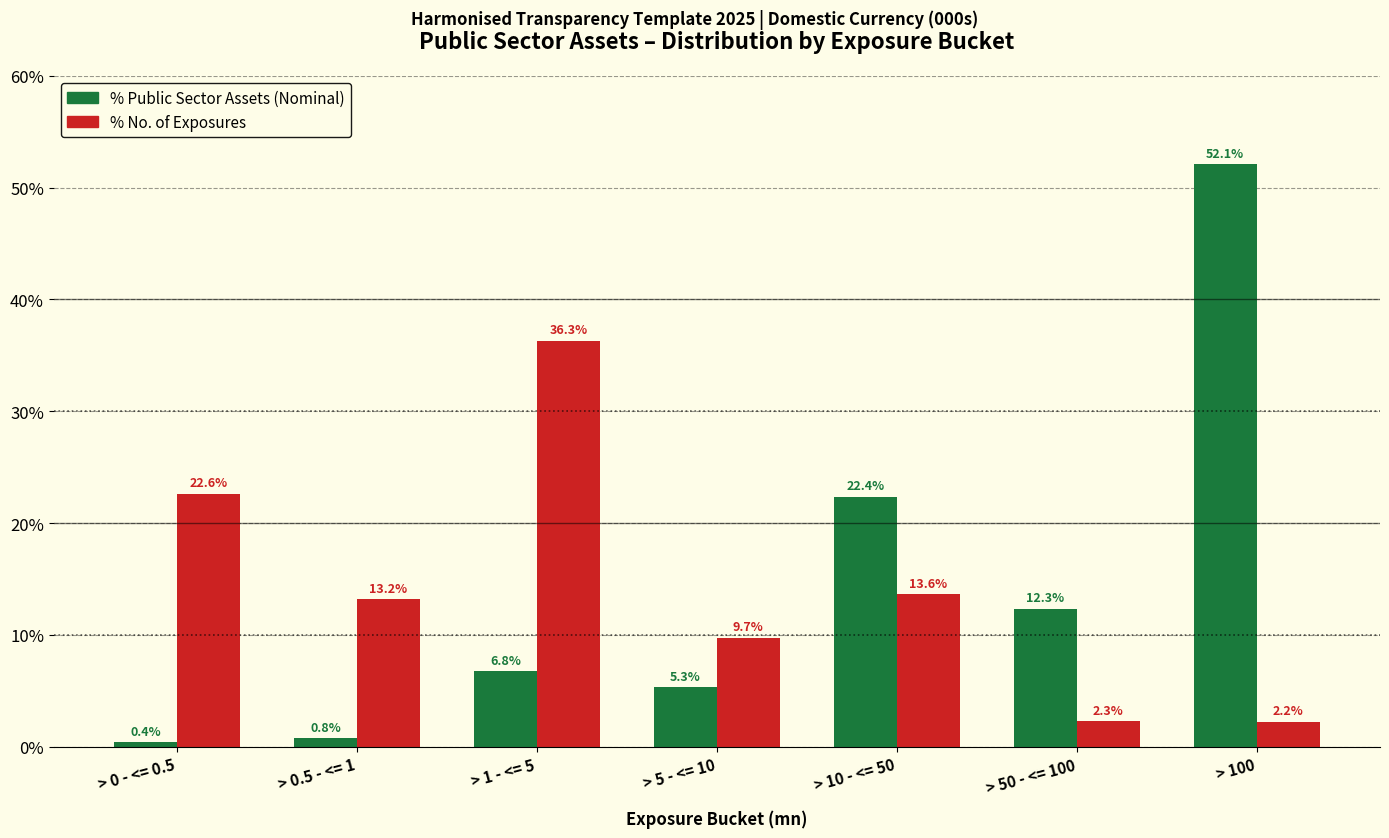

Reading right to left, transcribe all the data shown in this chart.

% Public Sector Assets (Nominal): > 100=52.1	> 50 - <= 100=12.3	> 10 - <= 50=22.4	> 5 - <= 10=5.3	> 1 - <= 5=6.8	> 0.5 - <= 1=0.8	> 0 - <= 0.5=0.4
% No. of Exposures: > 100=2.2	> 50 - <= 100=2.3	> 10 - <= 50=13.6	> 5 - <= 10=9.7	> 1 - <= 5=36.3	> 0.5 - <= 1=13.2	> 0 - <= 0.5=22.6